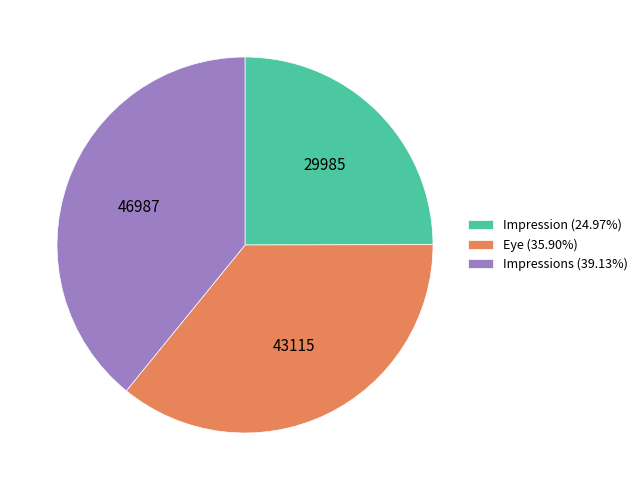

Does any single category account for the majority?

No